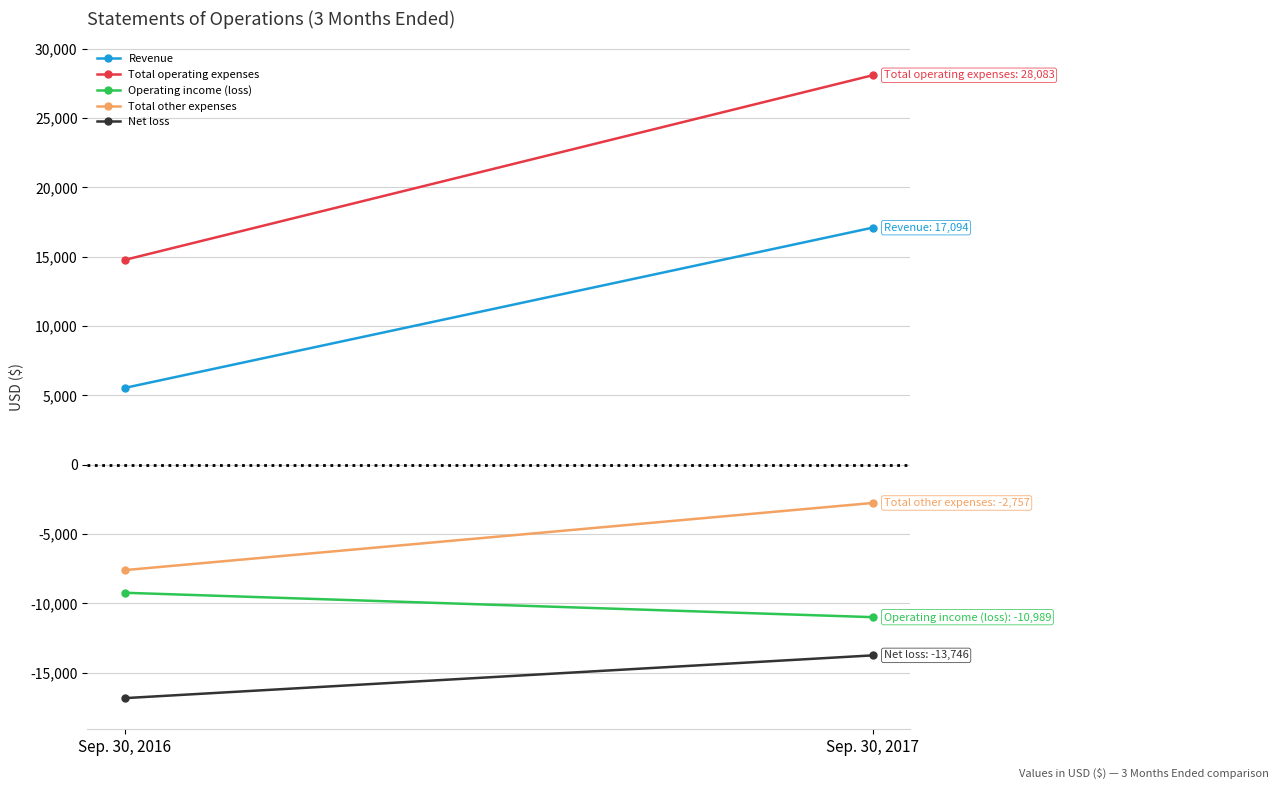

Reading right to left, extract all data points from this chart.

Revenue: Sep. 30, 2017=17094	Sep. 30, 2016=5539
Total operating expenses: Sep. 30, 2017=28083	Sep. 30, 2016=14770
Operating income (loss): Sep. 30, 2017=-10989	Sep. 30, 2016=-9231
Total other expenses: Sep. 30, 2017=-2757	Sep. 30, 2016=-7598
Net loss: Sep. 30, 2017=-13746	Sep. 30, 2016=-16829